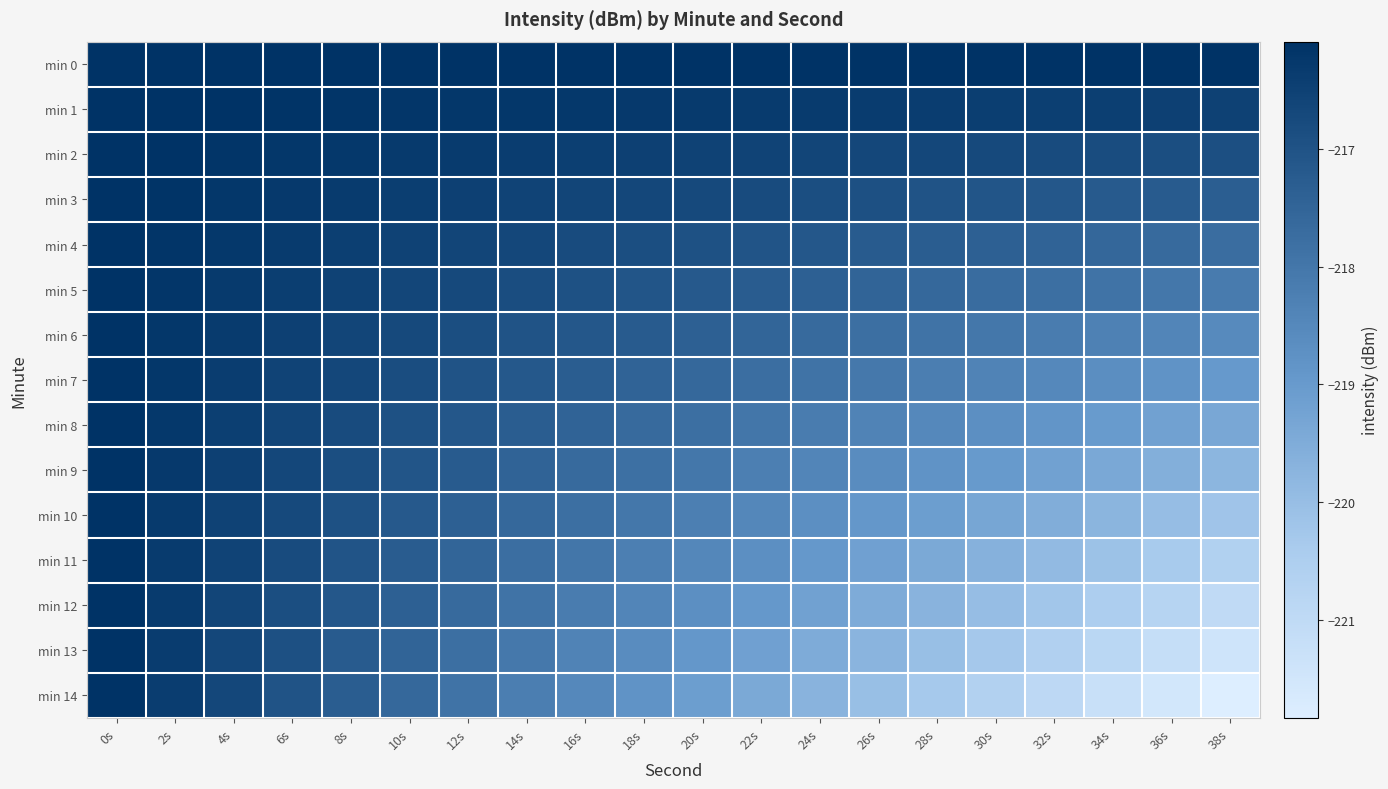

What is the total value across all series at 26s?

-3270.8